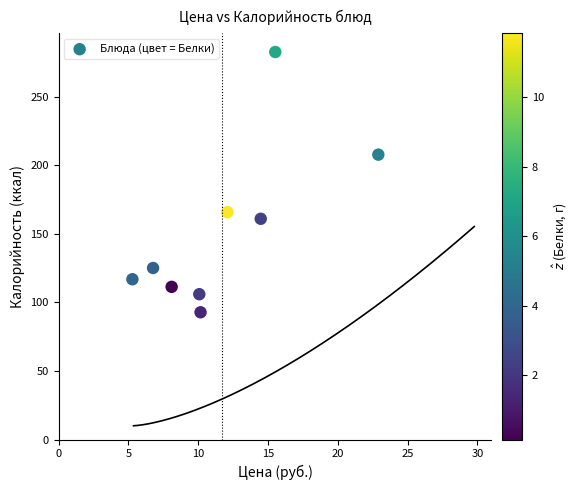

What is the average Y value?

152.2